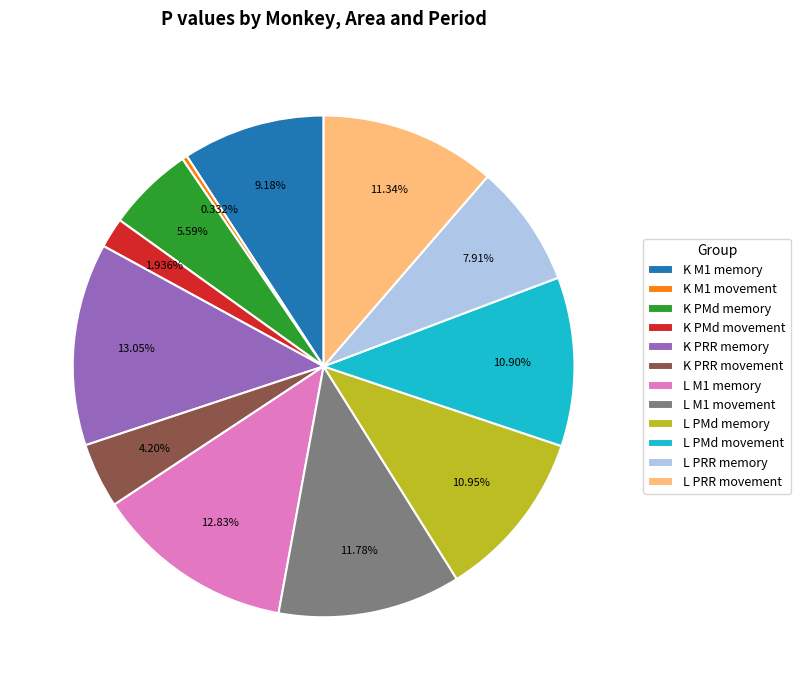

Between K M1 movement and K PMd movement, which is larger?

K PMd movement